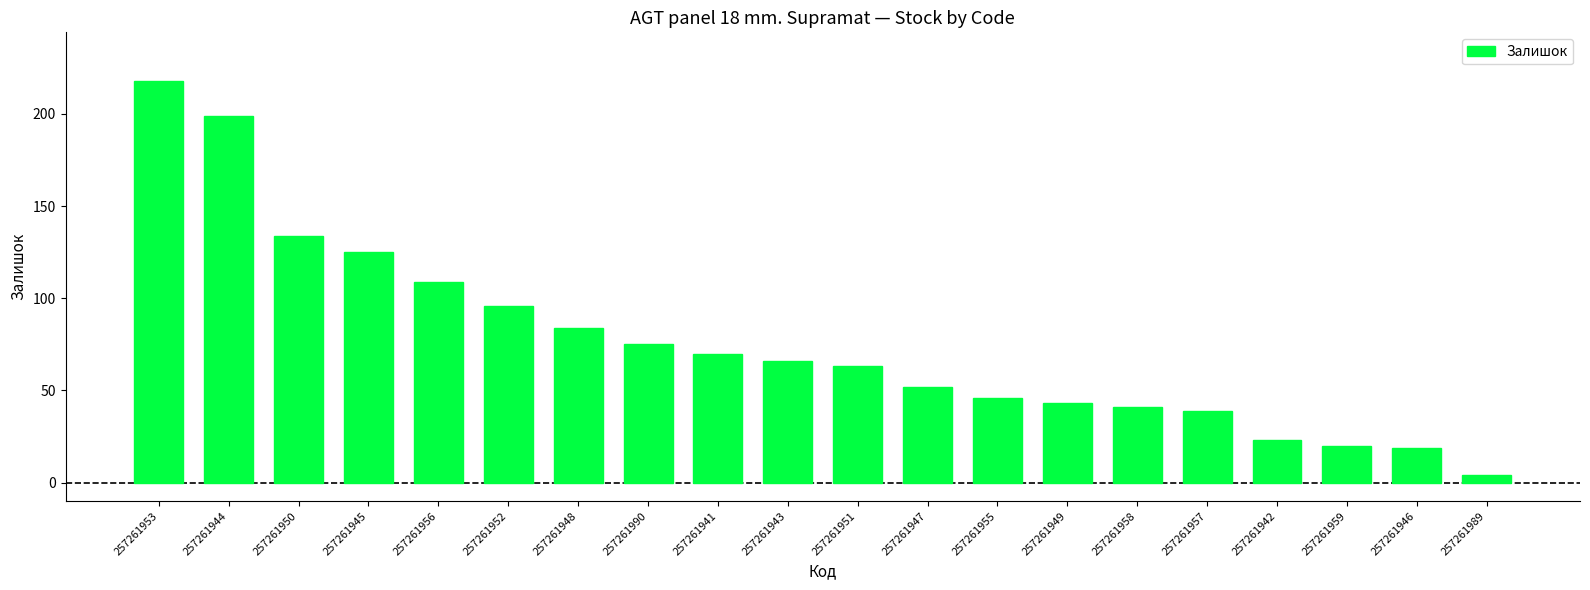

What is the smallest value displayed?

4